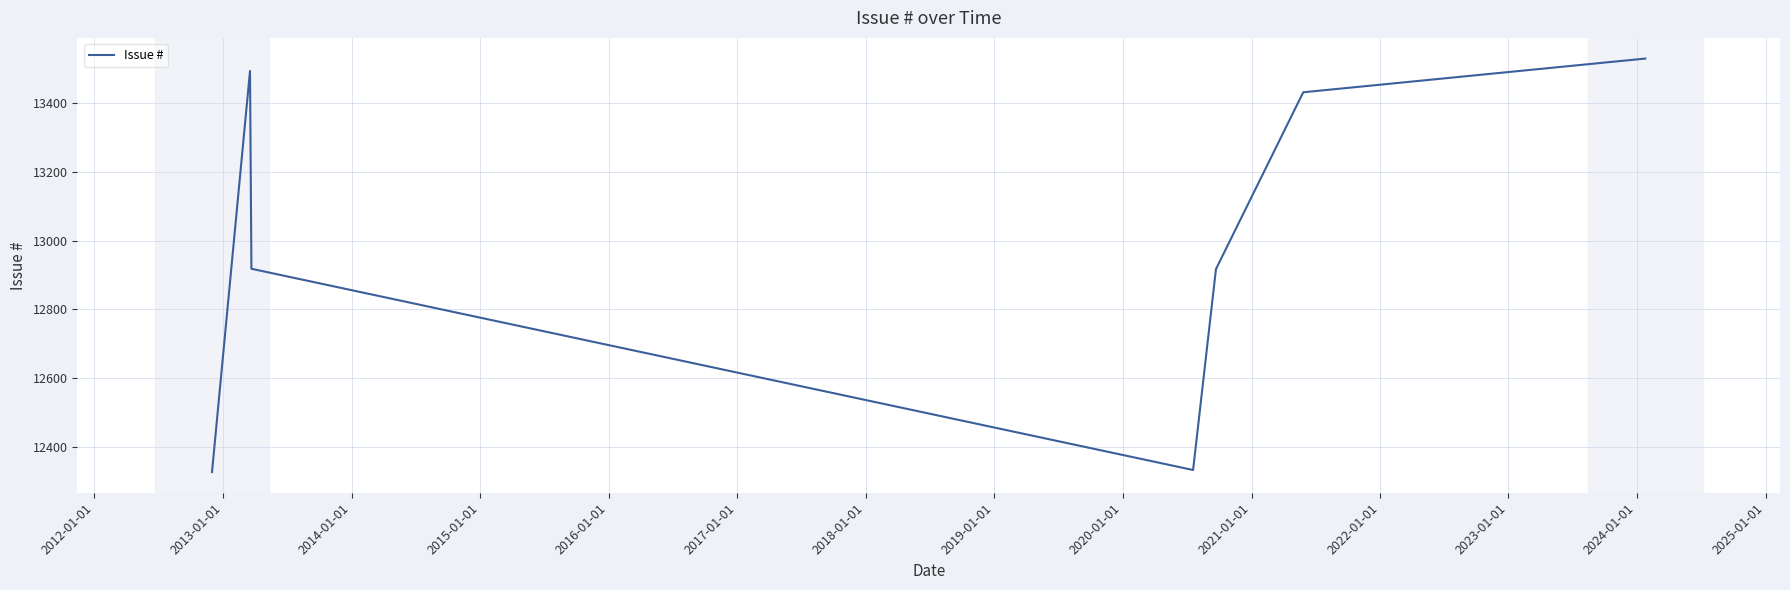

What is the smallest value displayed?

12327